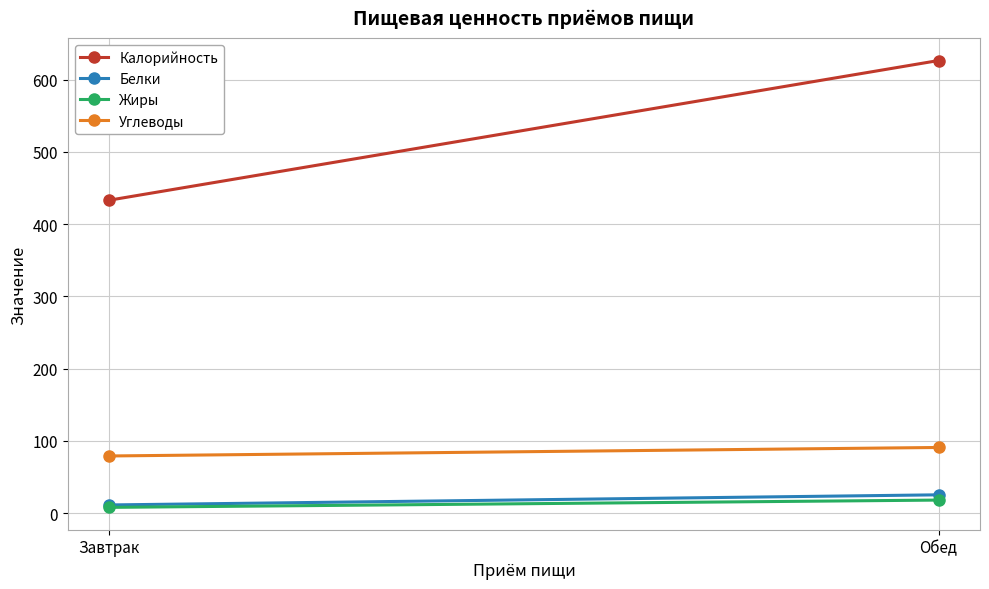

What is the value of the Калорийность point at the 2nd from the left?

626.2